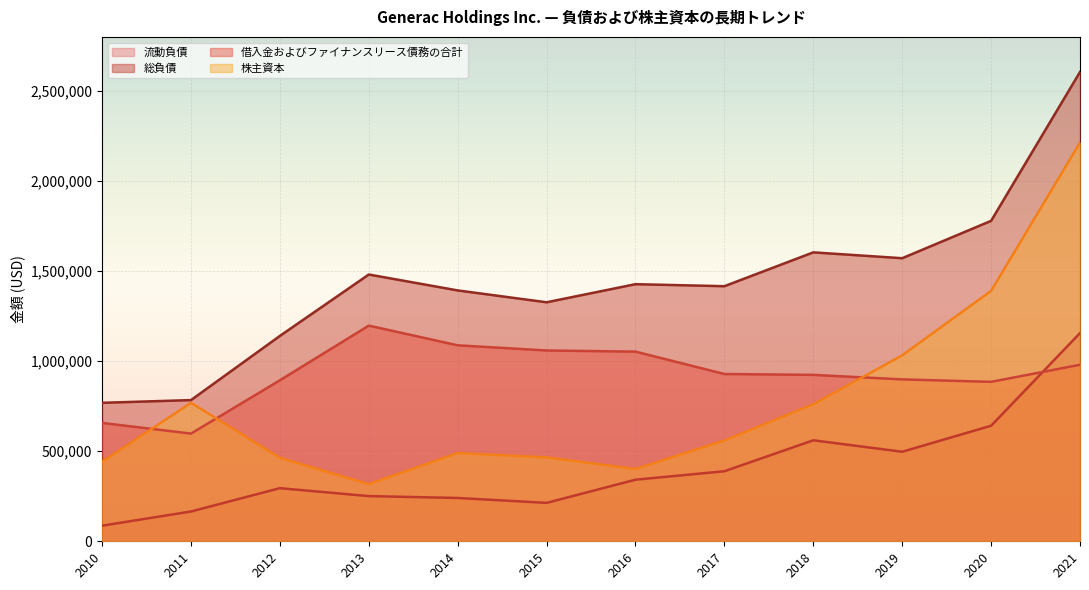

Reading right to left, extract all data points from this chart.

流動負債: 1155907	641524	497064	560706	388872	341939	213224	240522	250845	294859	165390	86685
総負債: 2605643	1779012	1571591	1604049	1416204	1427434	1326945	1392743	1481134	1140219	783904	768816
借入金およびファイナンスリース債務の合計: 980056	885193	898864	923956	928722	1052921	1059348	1088017	1197395	893818	597874	657229
株主資本: 2213774	1390293	1032382	760549	559552	401122	465871	489799	317071	463628	768889	441067